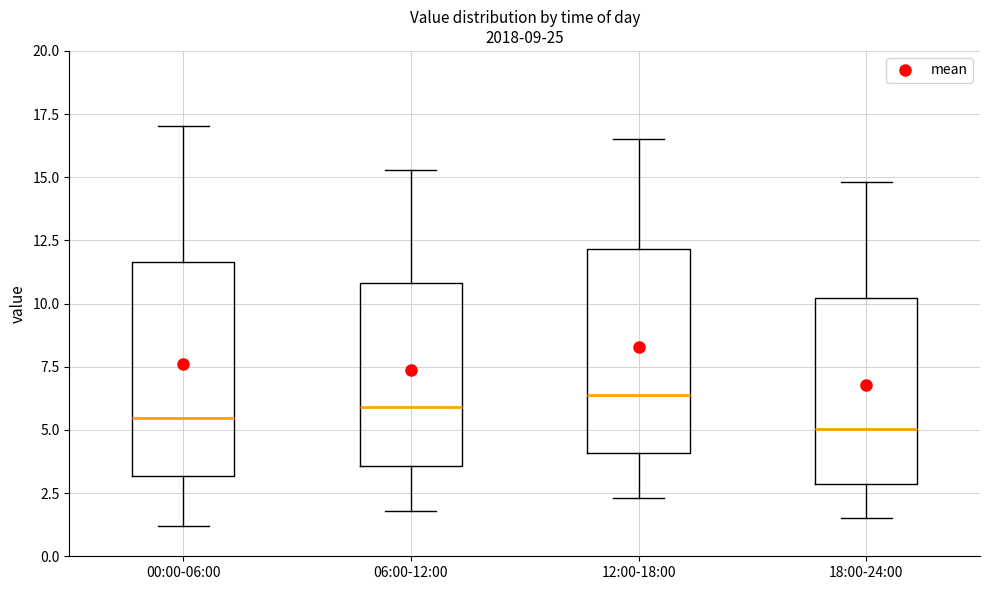

Reading left to right, transcribe this box plot: for each box, give where its median line is, the range the box spans, and where its two whiskers end, as read against the y-axis. The values are not printed on the chart, so give them approximately, as read against the axis.

00:00-06:00: median 5.5, box 3.0 to 11.5, whiskers 1.0 to 17.0
06:00-12:00: median 6.0, box 3.5 to 11.0, whiskers 2.0 to 15.5
12:00-18:00: median 6.5, box 4.0 to 12.0, whiskers 2.5 to 16.5
18:00-24:00: median 5.0, box 3.0 to 10.0, whiskers 1.5 to 15.0